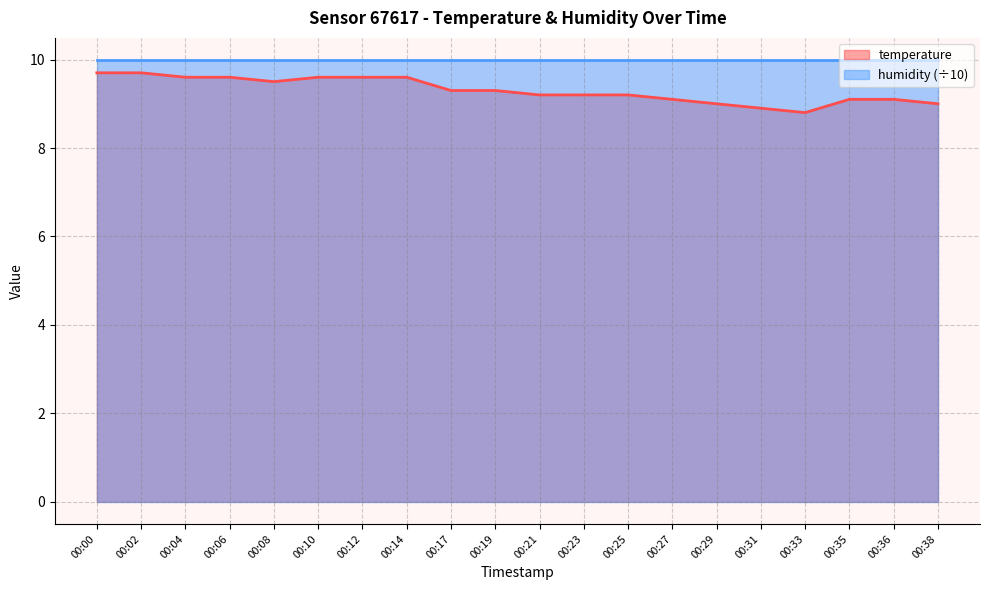

How many data points does each series have?

20